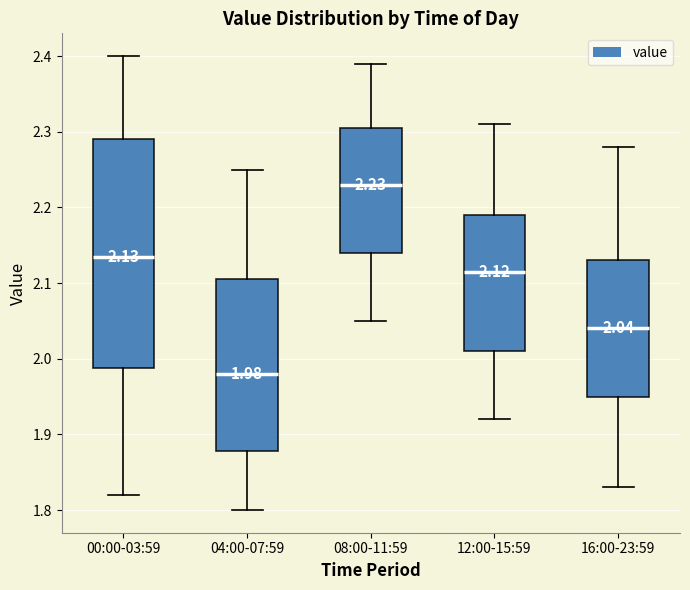

Which box is the tallest, from its lower edge to its upper edge?

00:00-03:59